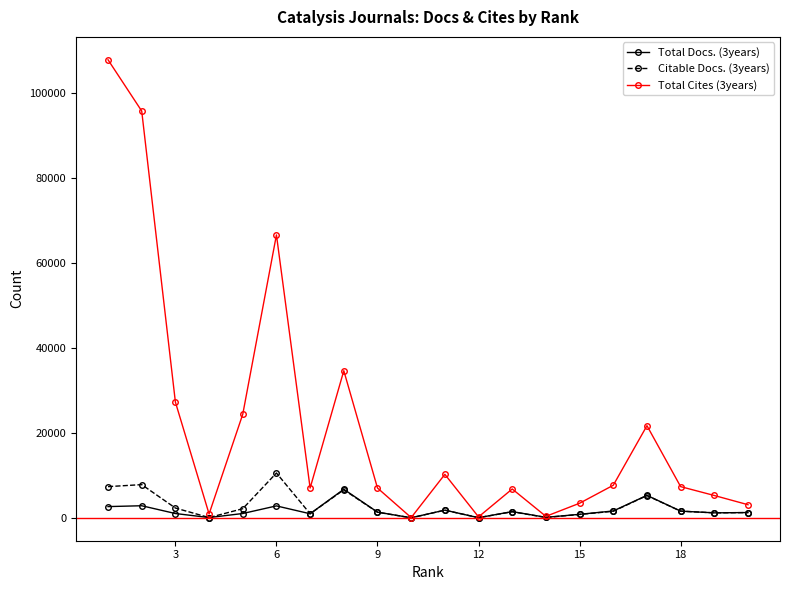

At how many categories does at least one series exceed 93430?

2